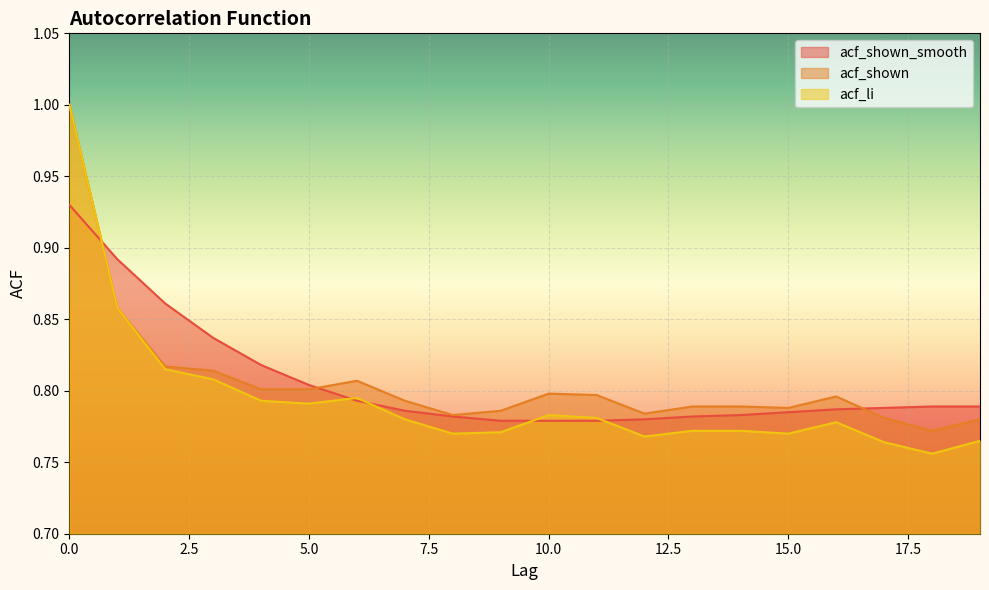

Does the chart display data point markers on the line(s)?

No